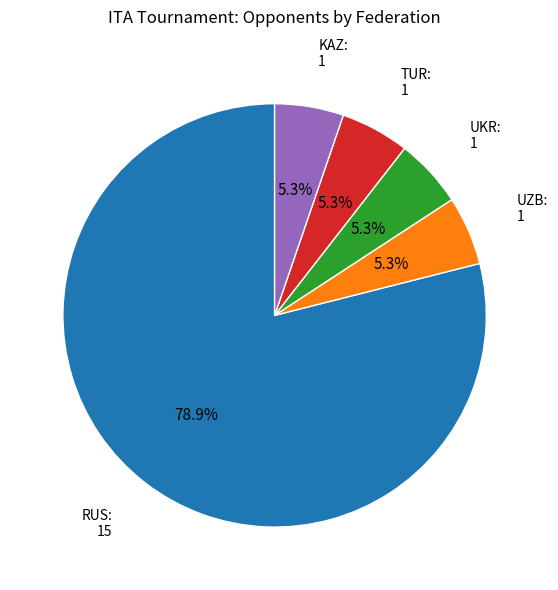

Count the number of slices in the pie.

5